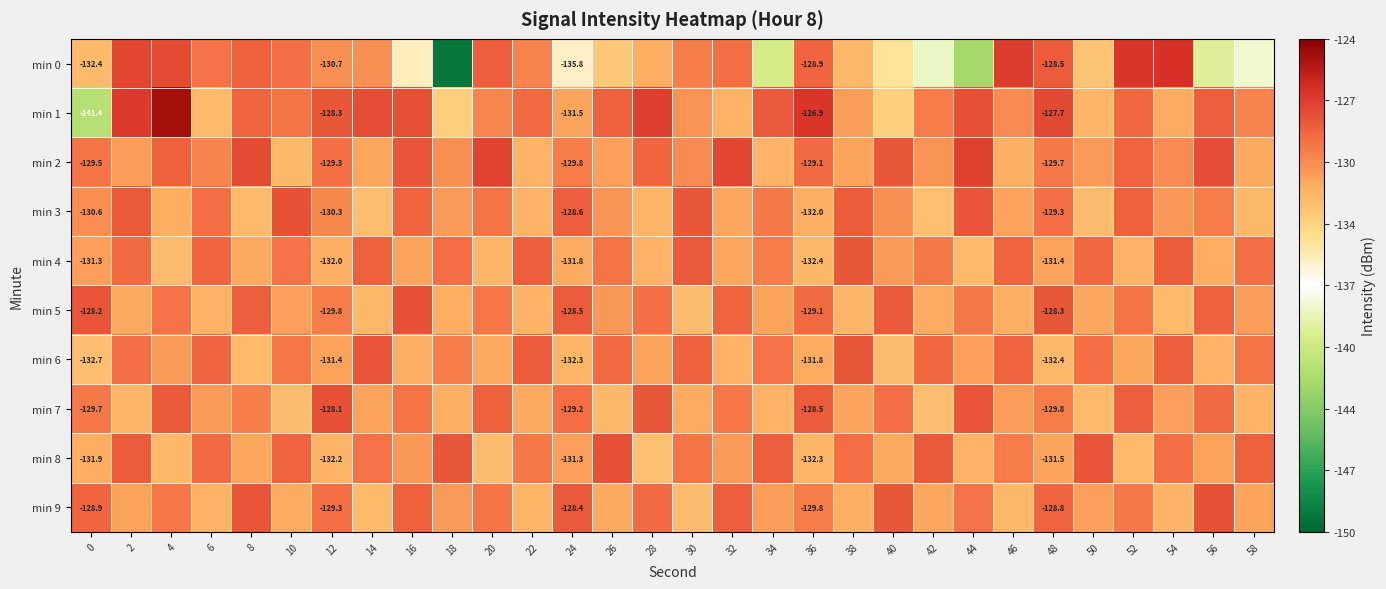

What is the minimum value shown in the chart?

-149.1